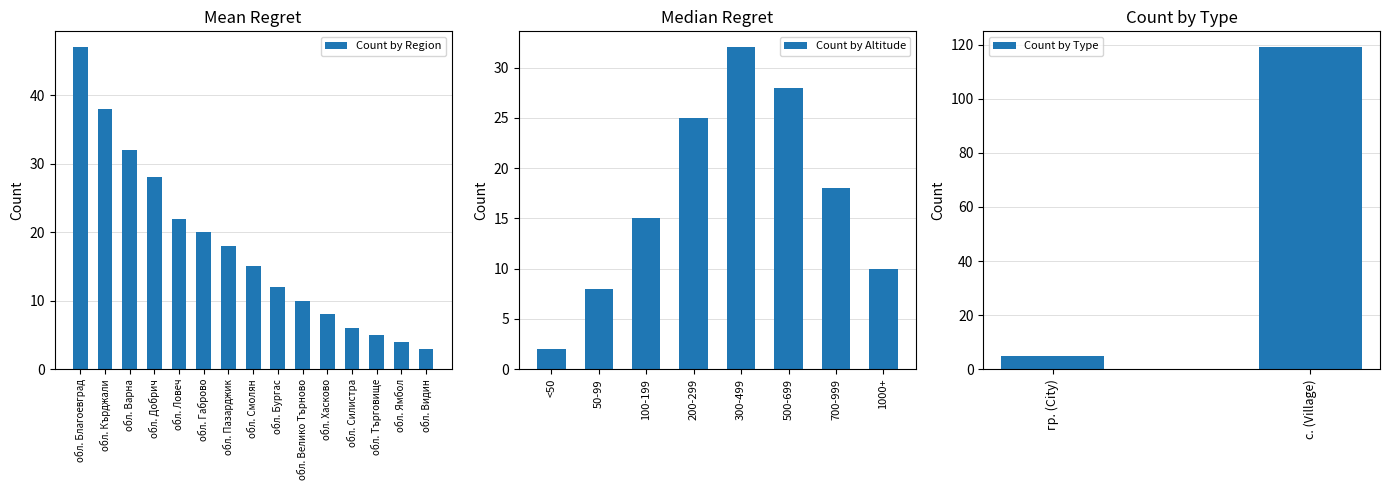

What is the sum of all values?

268